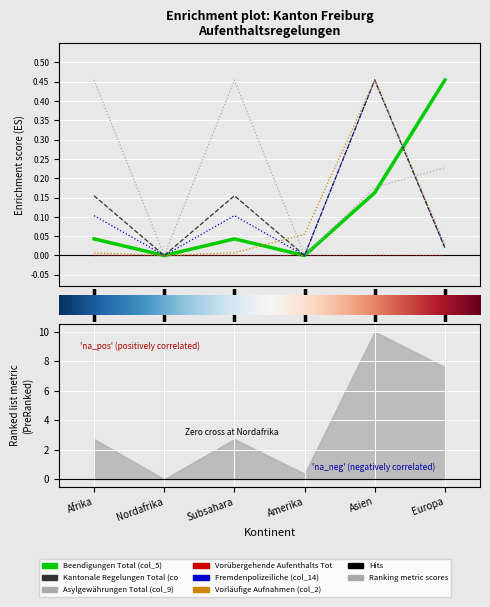

What position from the left is Asien?

5